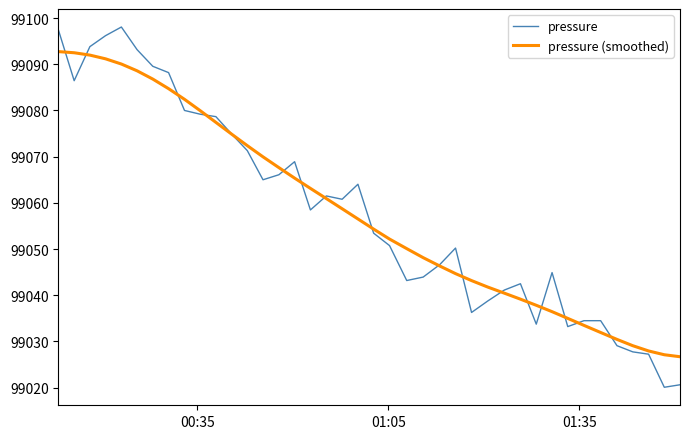

What is the minimum value for pressure?

99020.1